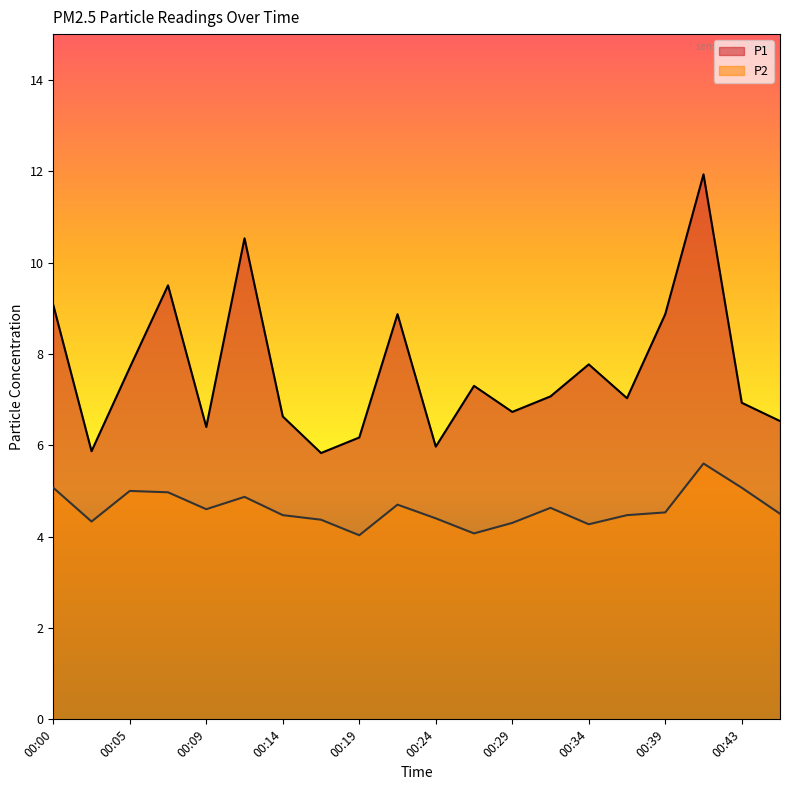

What is the difference between the maximum and minimum values in the P1 series?

6.1